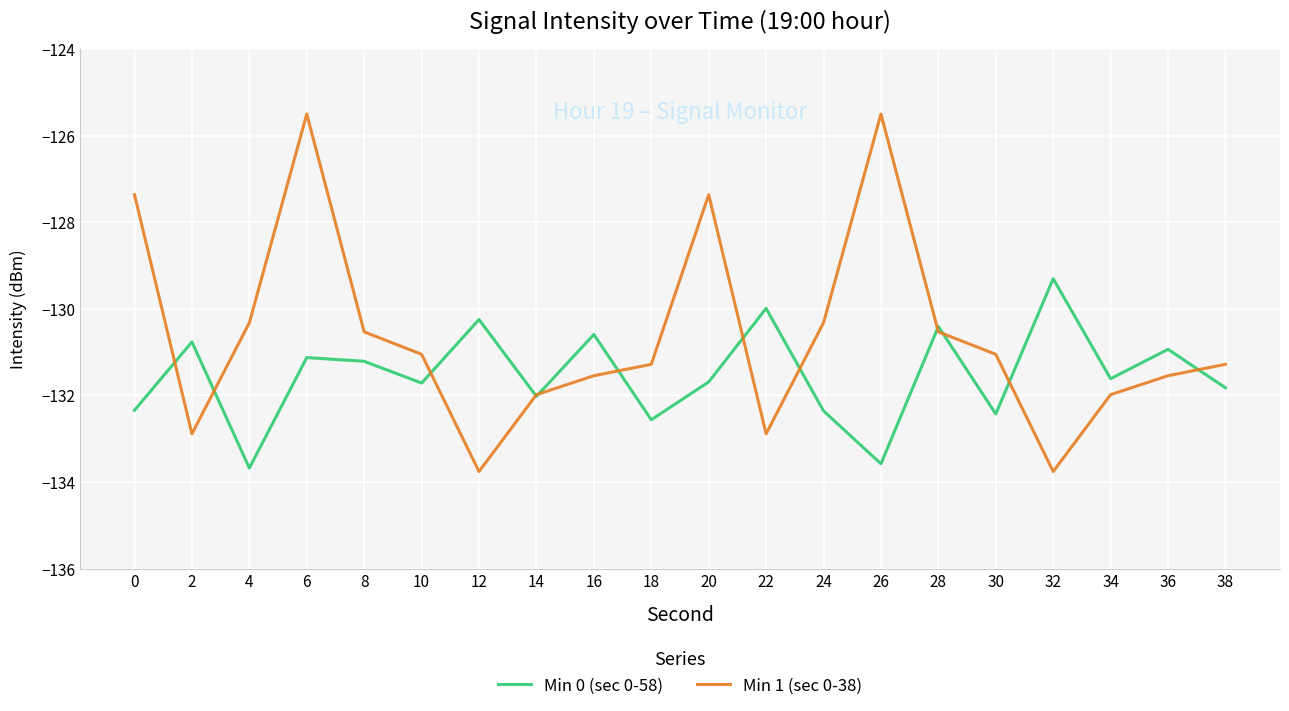

Where do Min 1 (sec 0-38) and Min 0 (sec 0-58) first cross each other?

0 and 2